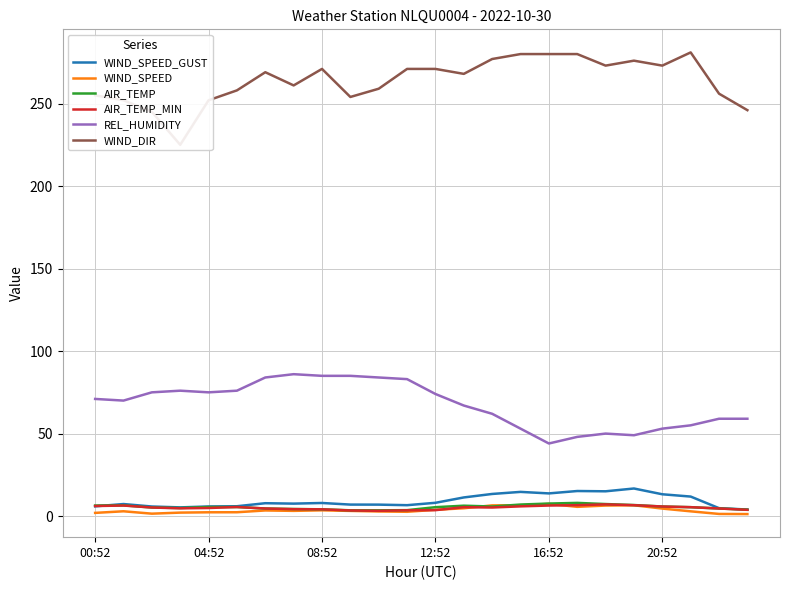

Which category has the highest value in the REL_HUMIDITY series?

7